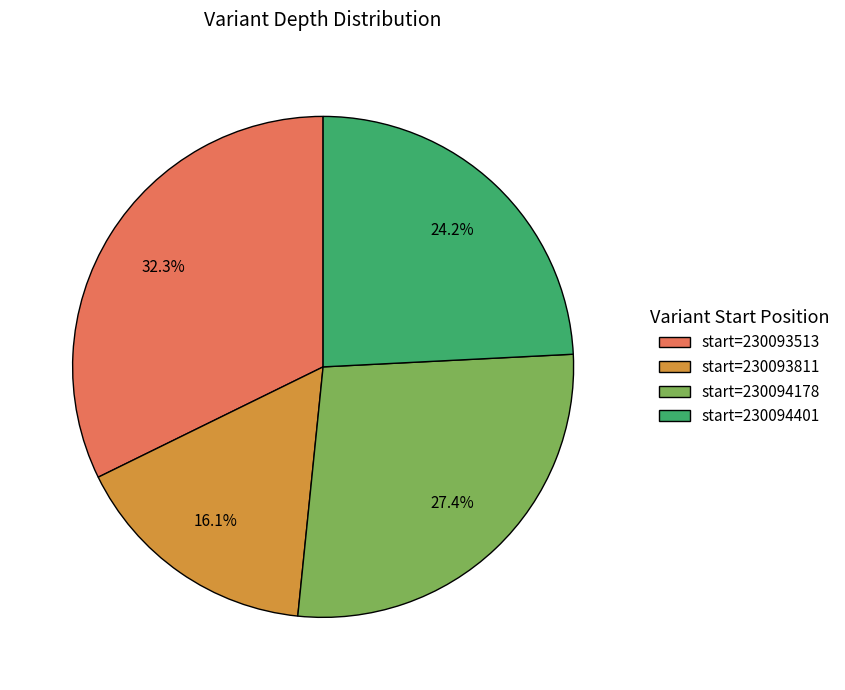

Count the number of slices in the pie.

4